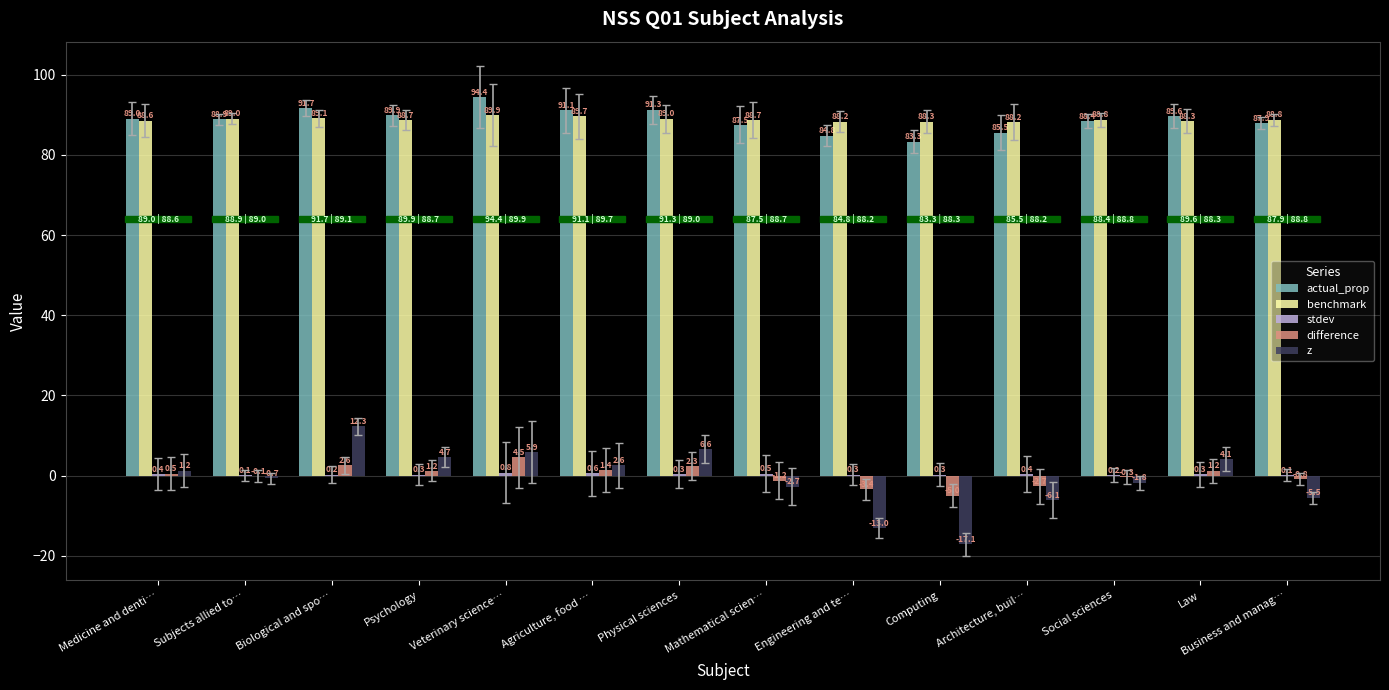

At which label does actual_prop reach its peak?

Veterinary science…